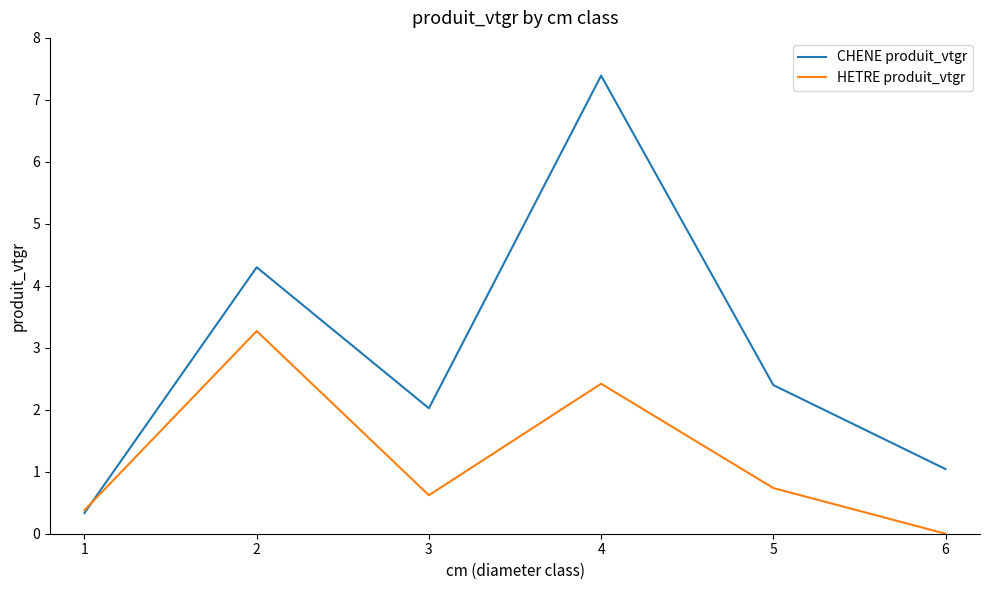

Rank the series by their maximum value, from lowest to highest.

HETRE produit_vtgr, CHENE produit_vtgr